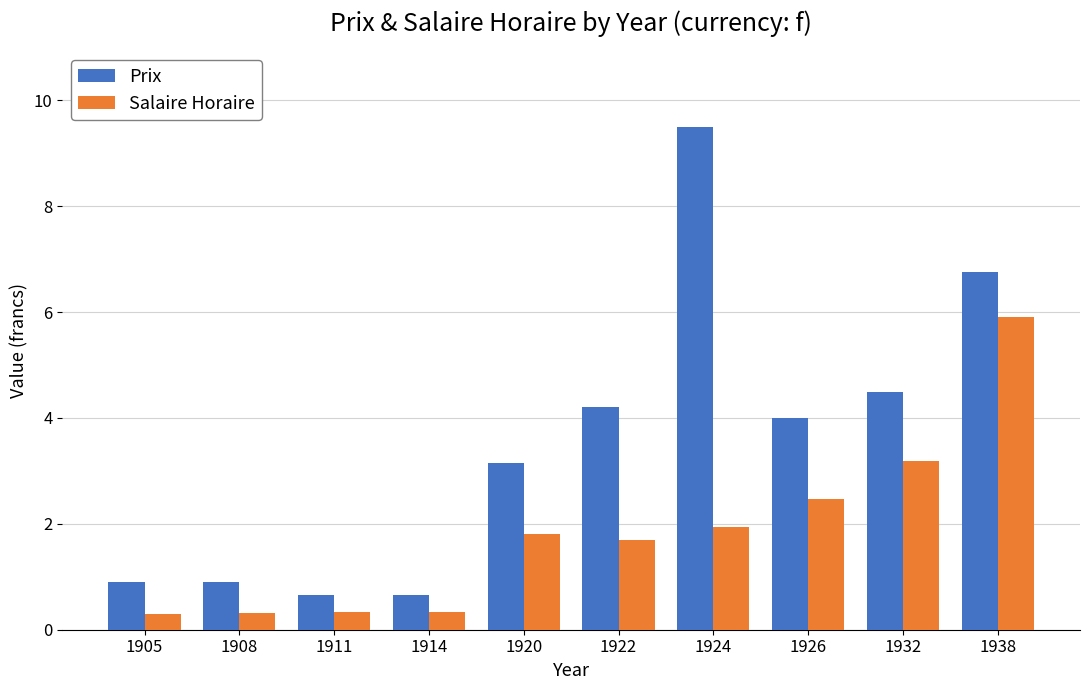

What is the minimum value shown in the chart?

0.3